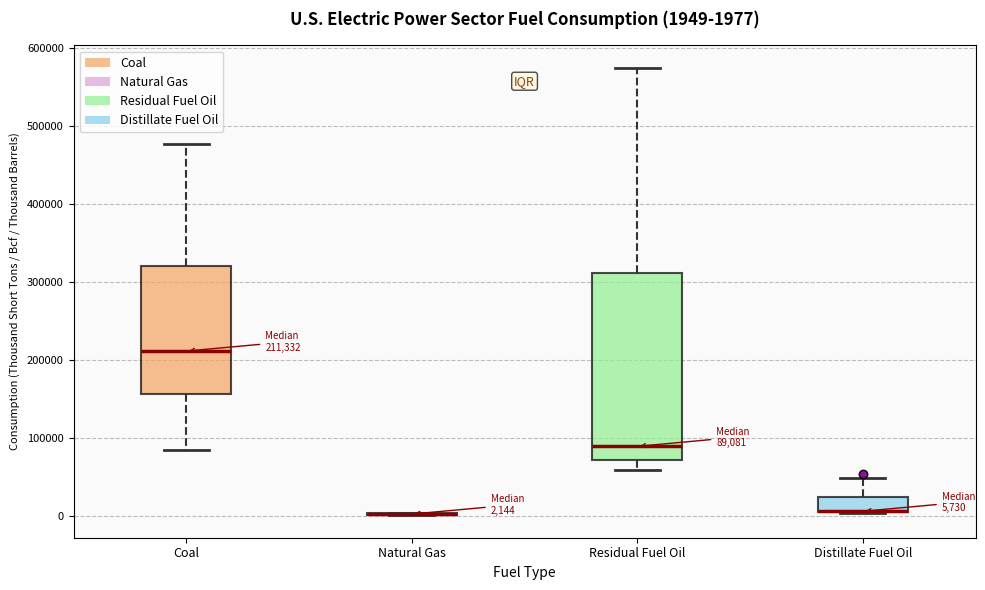

Which box is the tallest, from its lower edge to its upper edge?

Residual Fuel Oil